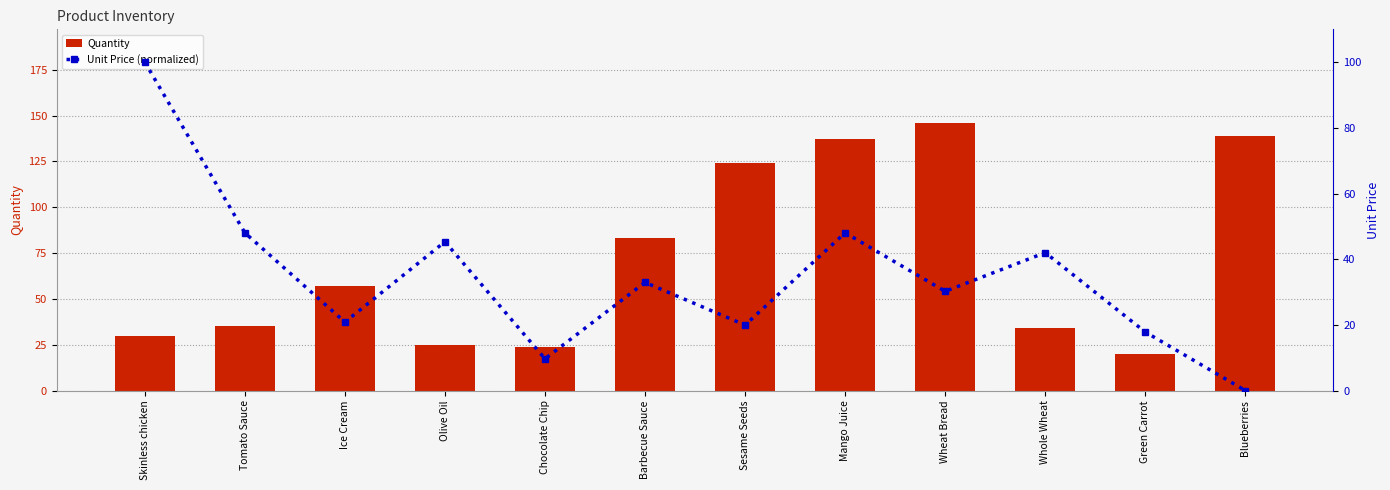

The value of Unit Price (normalized) at Green Carrot is 17.8. True or false?

True